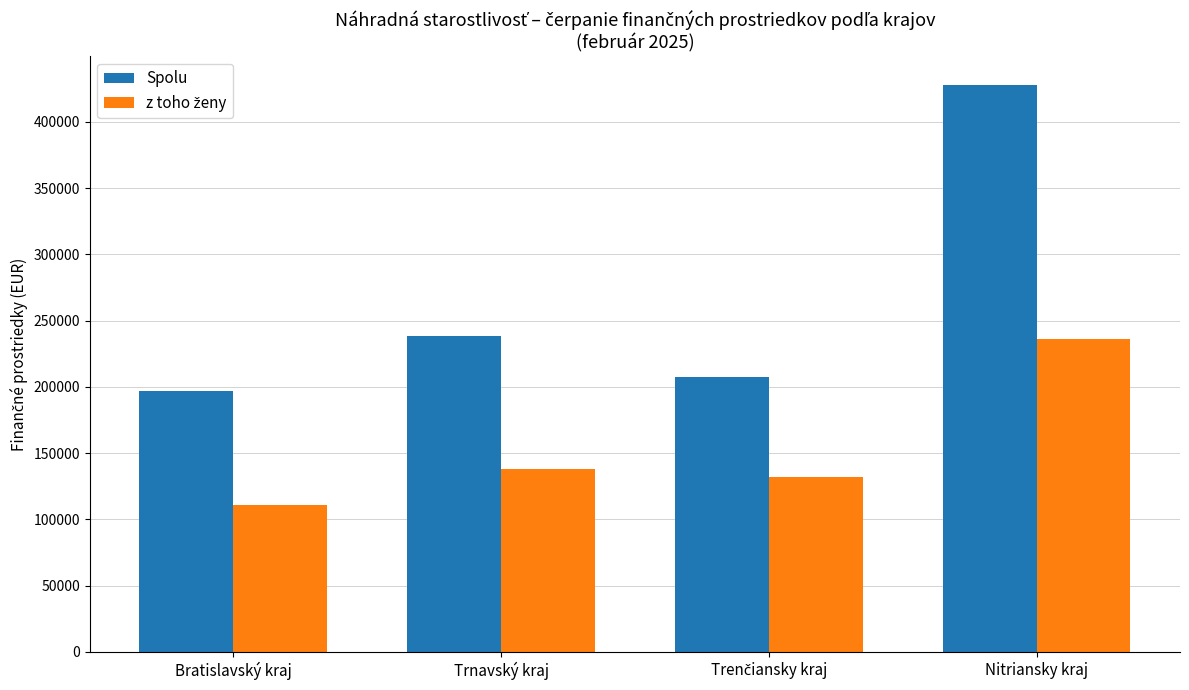

What is the label of the 4th bar from the left?

Nitriansky kraj